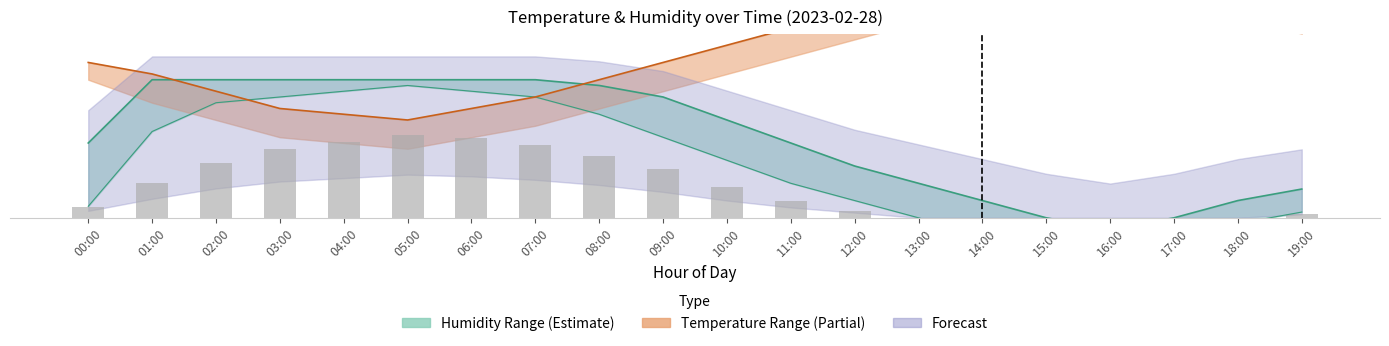

The chart shows a value of 0.2 at 12:00. True or false?

False